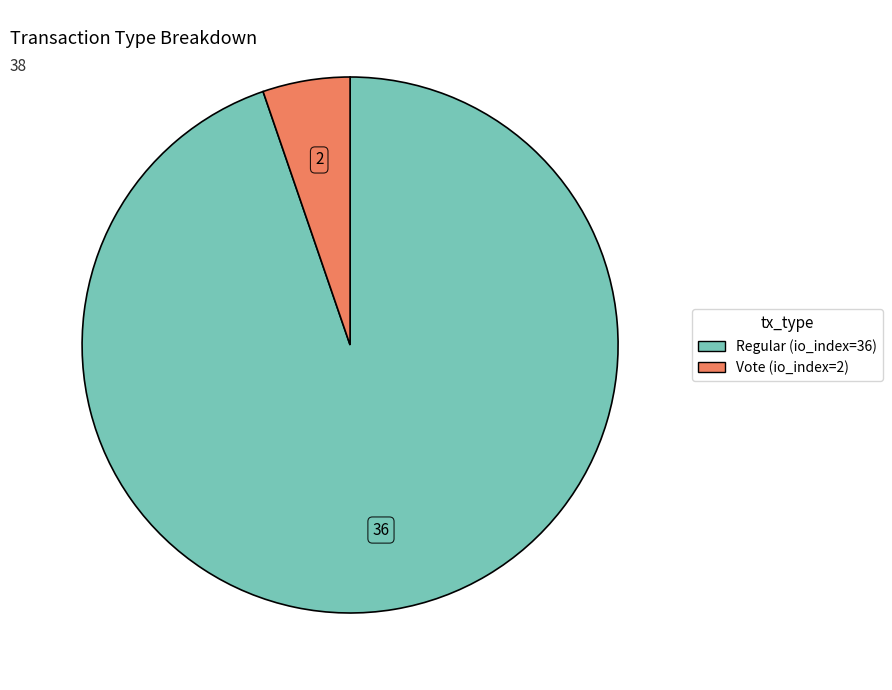

Is the sum of Regular (io_index=36) and Vote (io_index=2) greater than half?

Yes